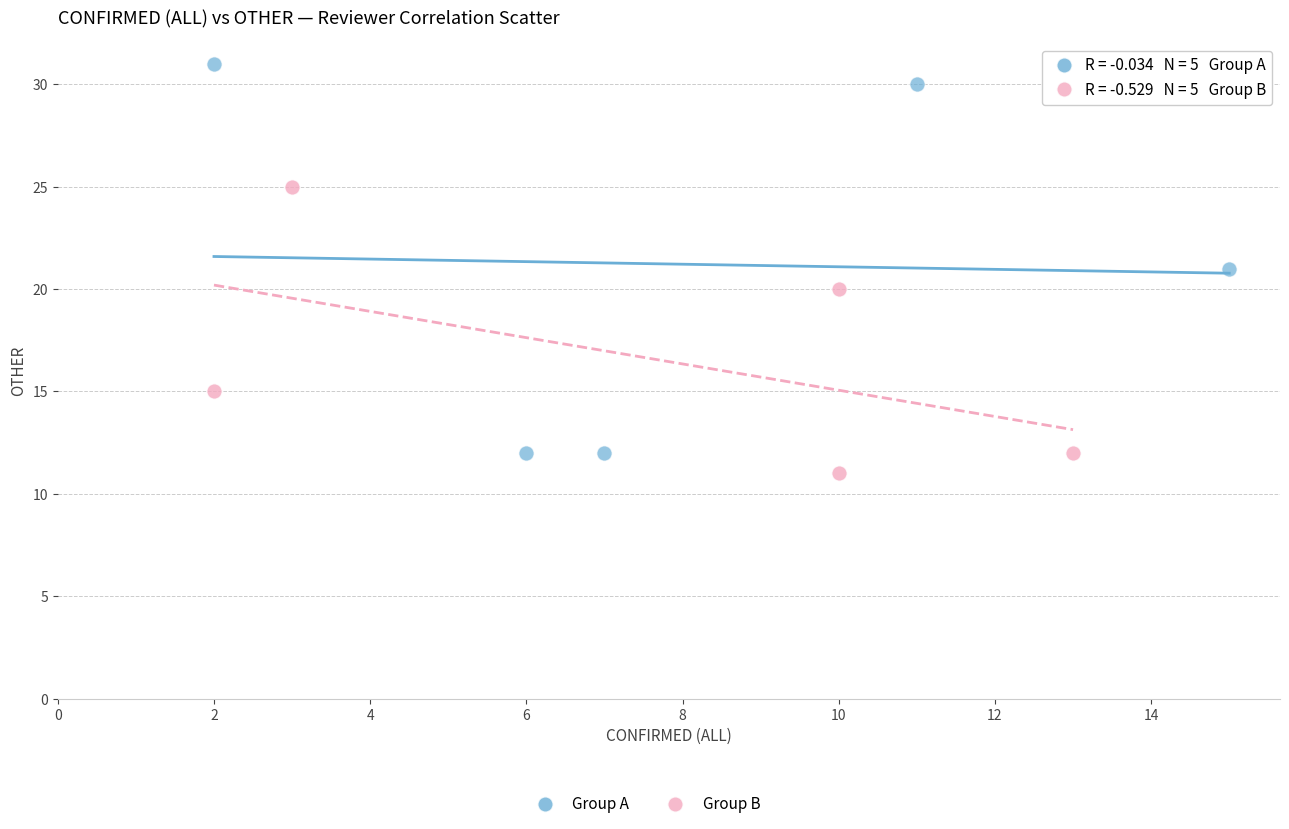

Which series reaches the maximum Y coordinate?

Group A